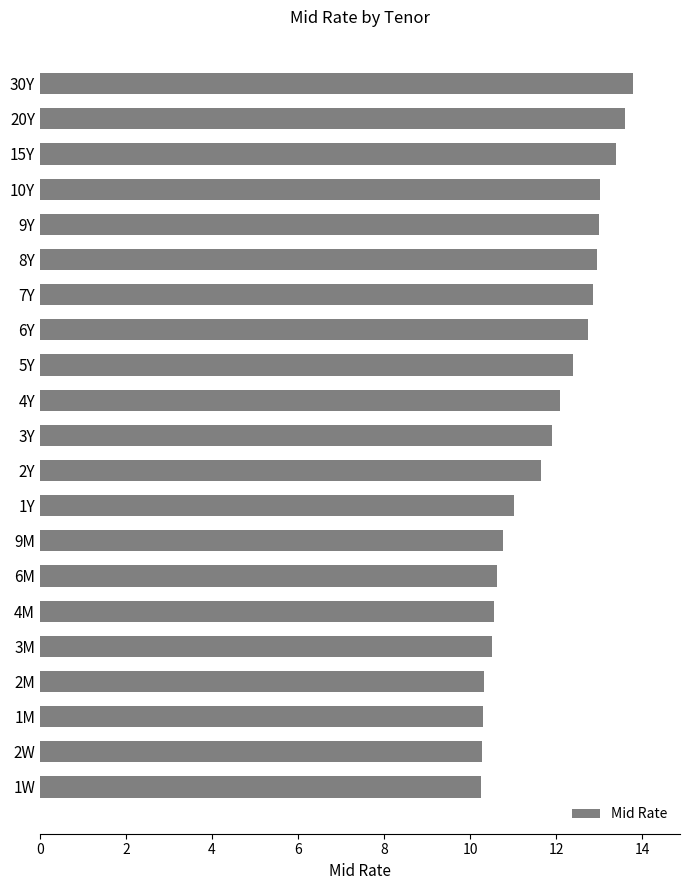

What is the change in value from 9M to 5Y?

+1.6